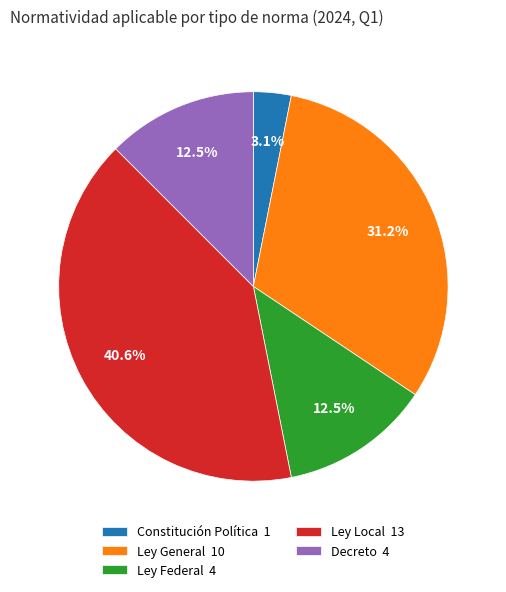

Between Constitución Política 1 and Decreto 4, which is larger?

Decreto 4